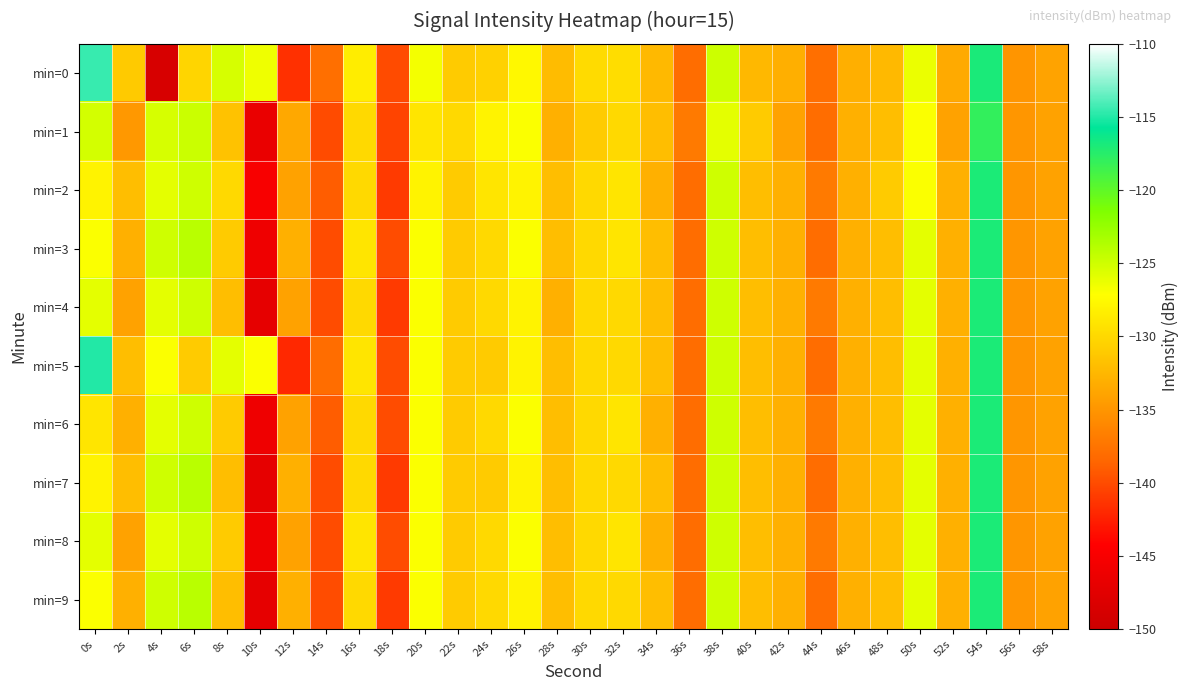

At how many categories does at least one series exceed -133?

20